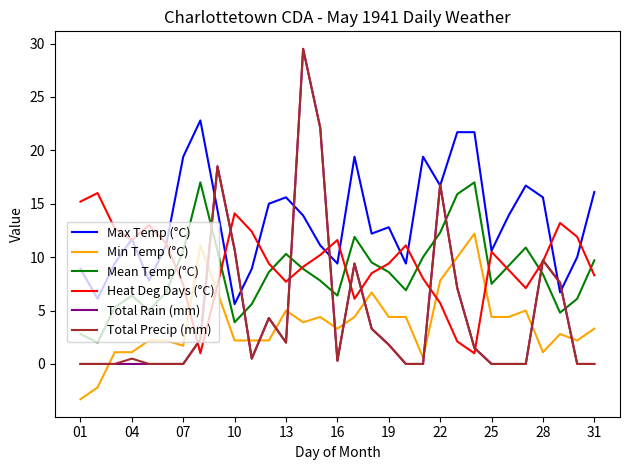

After their last crossing, which series has the higher values: Total Precip (mm) or Mean Temp (°C)?

Mean Temp (°C)